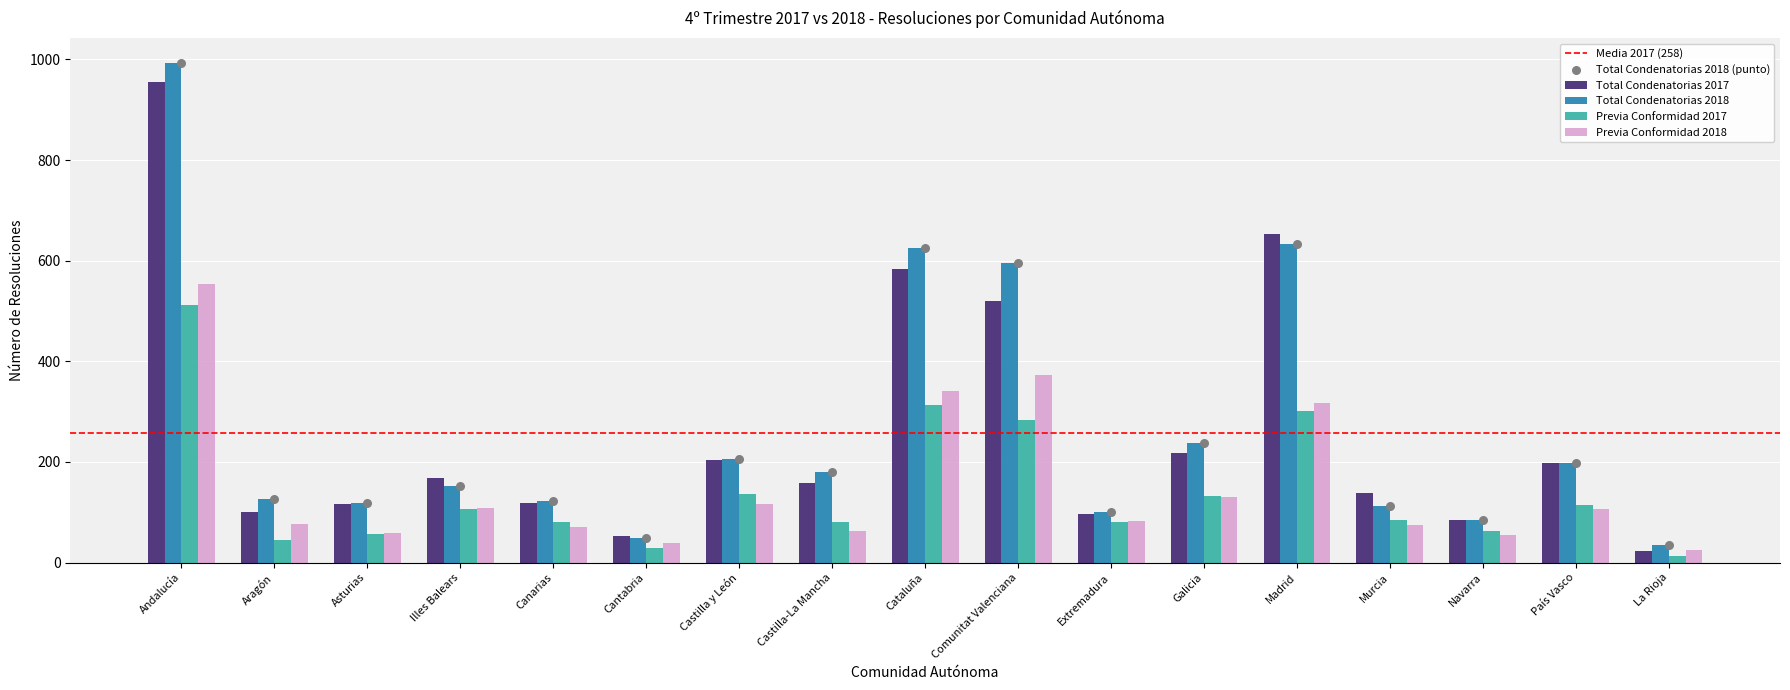

Which series has the largest total across all categories?

Total Condenatorias 2018